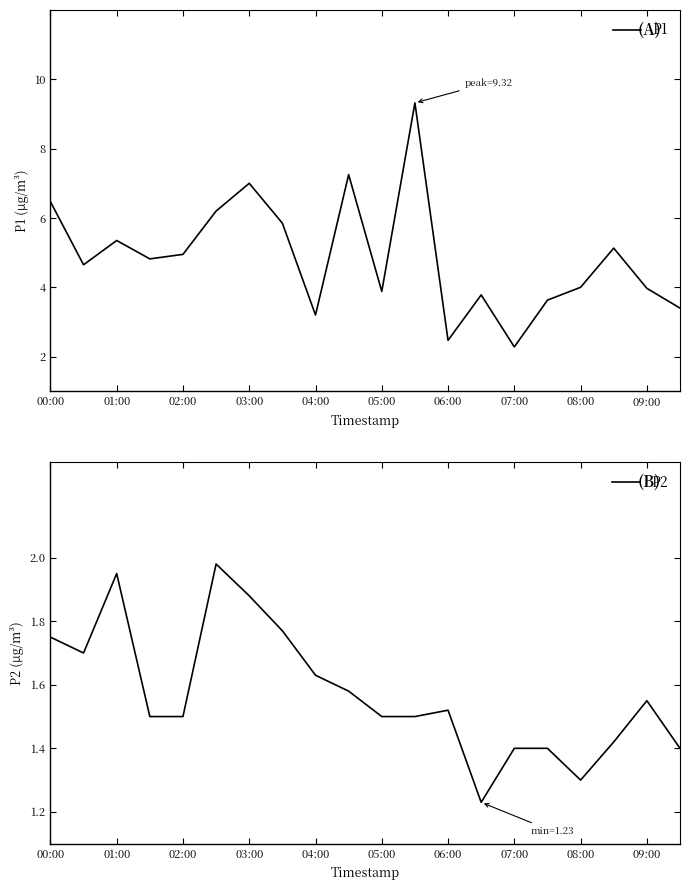

What is the difference between the maximum and minimum values in the P1 series?

7.0